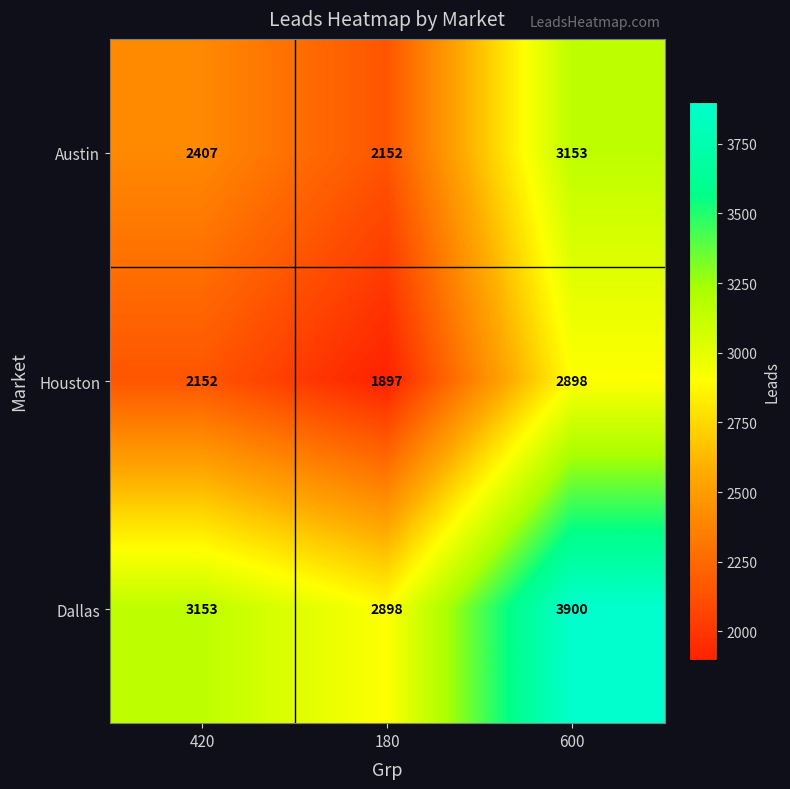

Rank the series at 180 from lowest to highest value.

Houston, Austin, Dallas